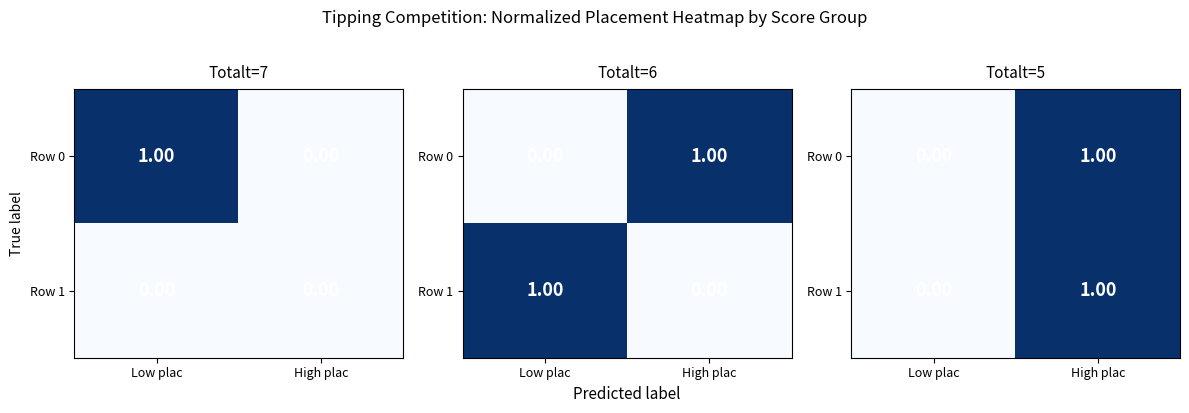

The value of Row 0 at Low plac is 1. True or false?

False